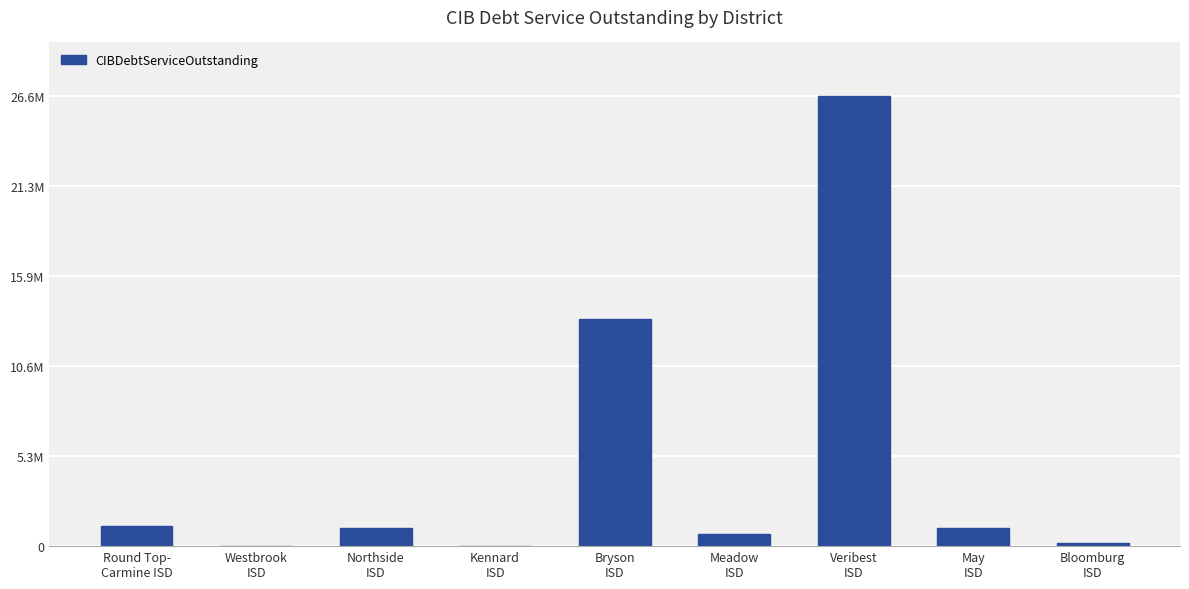

Does the chart contain stacked bars?

No